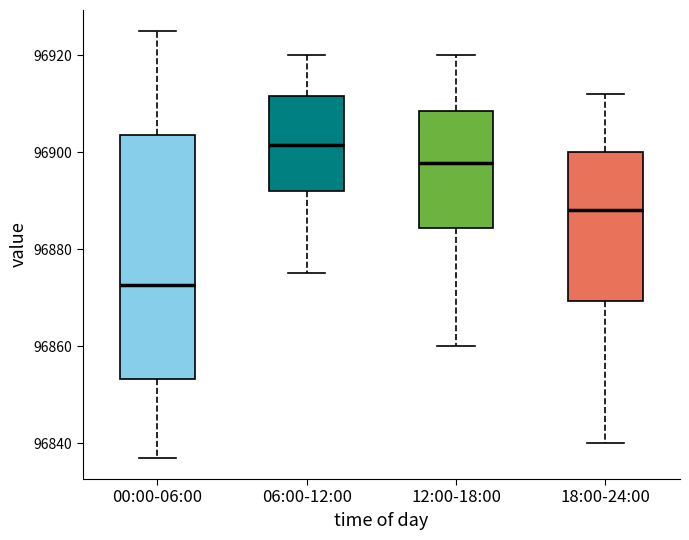

Where does the median line of the box for 18:00-24:00 sit on the y-axis? The values are not printed on the chart, so give them approximately, as read against the axis.

96888